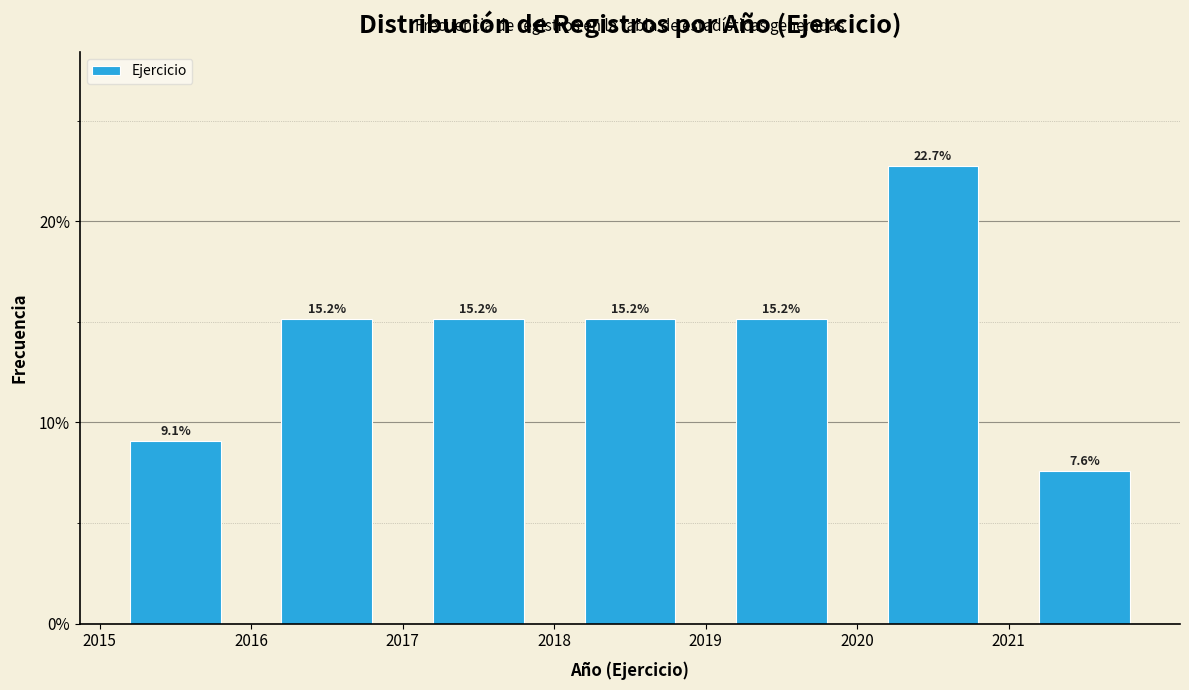

What is the height of the bar covering 2015 to 2016 on the x-axis?

9.1